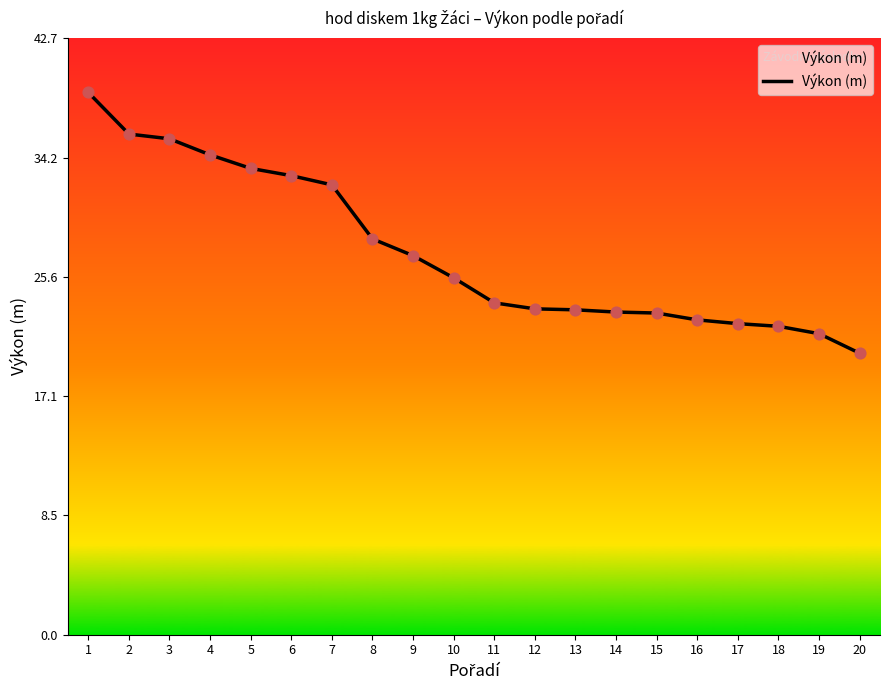

Approximately how many times larger is the value at 9 compared to 20?

1.3